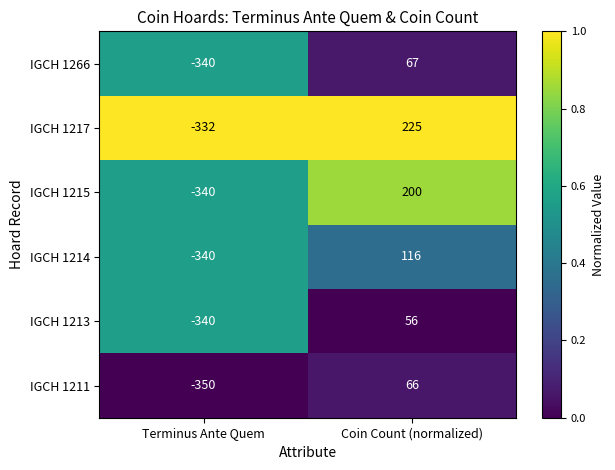

Which series has the largest range (max minus min)?

IGCH 1217